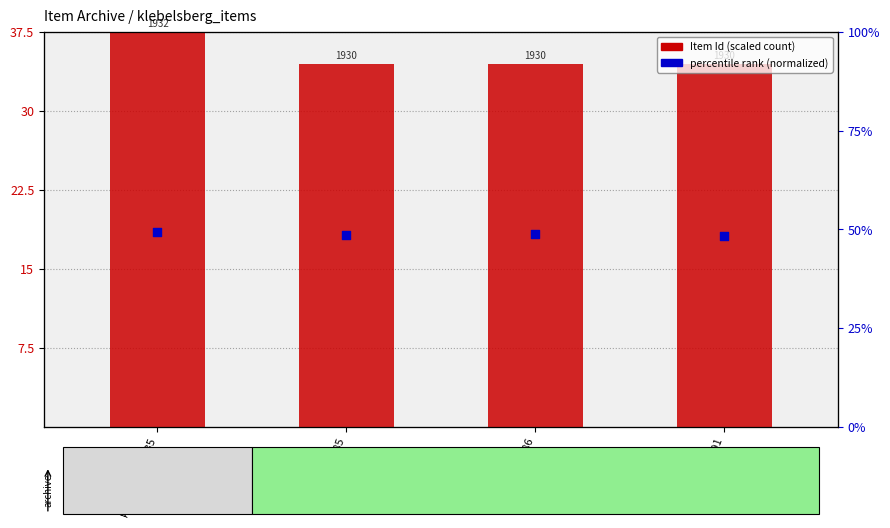

At which category is the sum across all series the highest?

klebelsberg-035